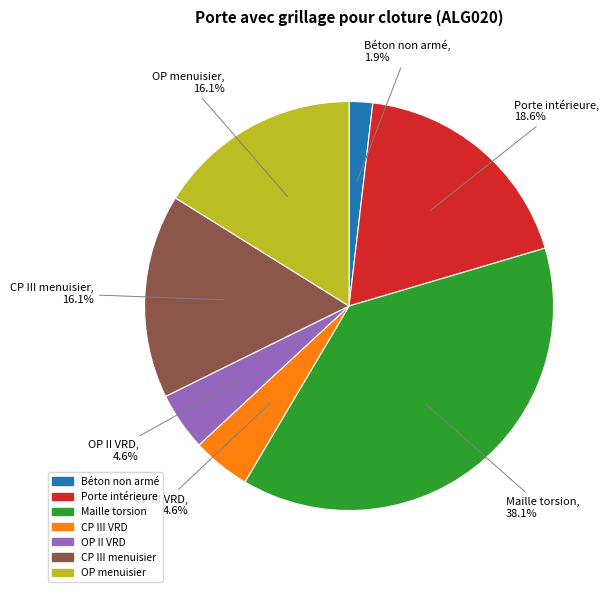

Does any single category account for the majority?

No